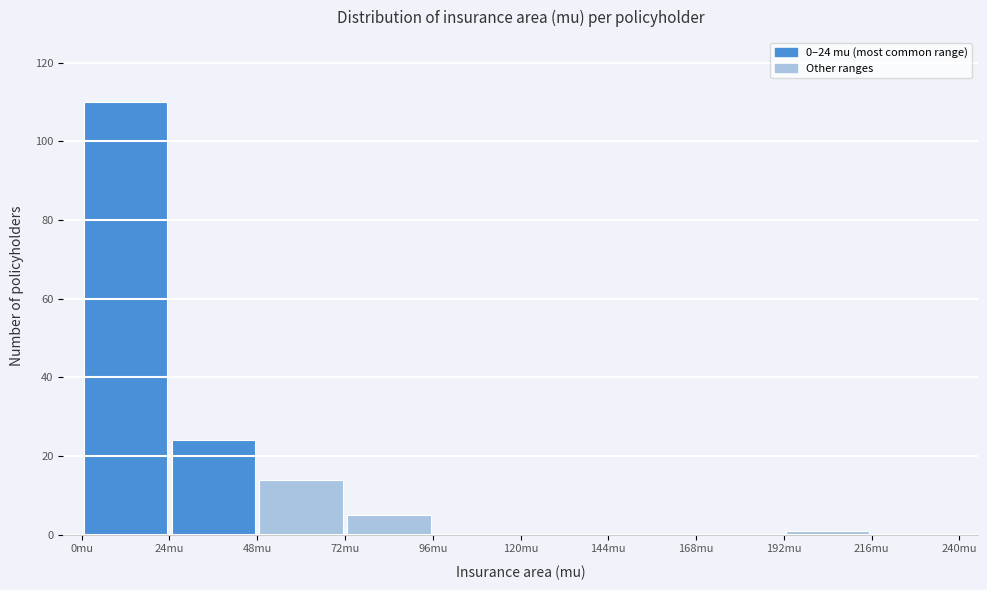

Which range on the x-axis has the tallest bar?

0 to 24